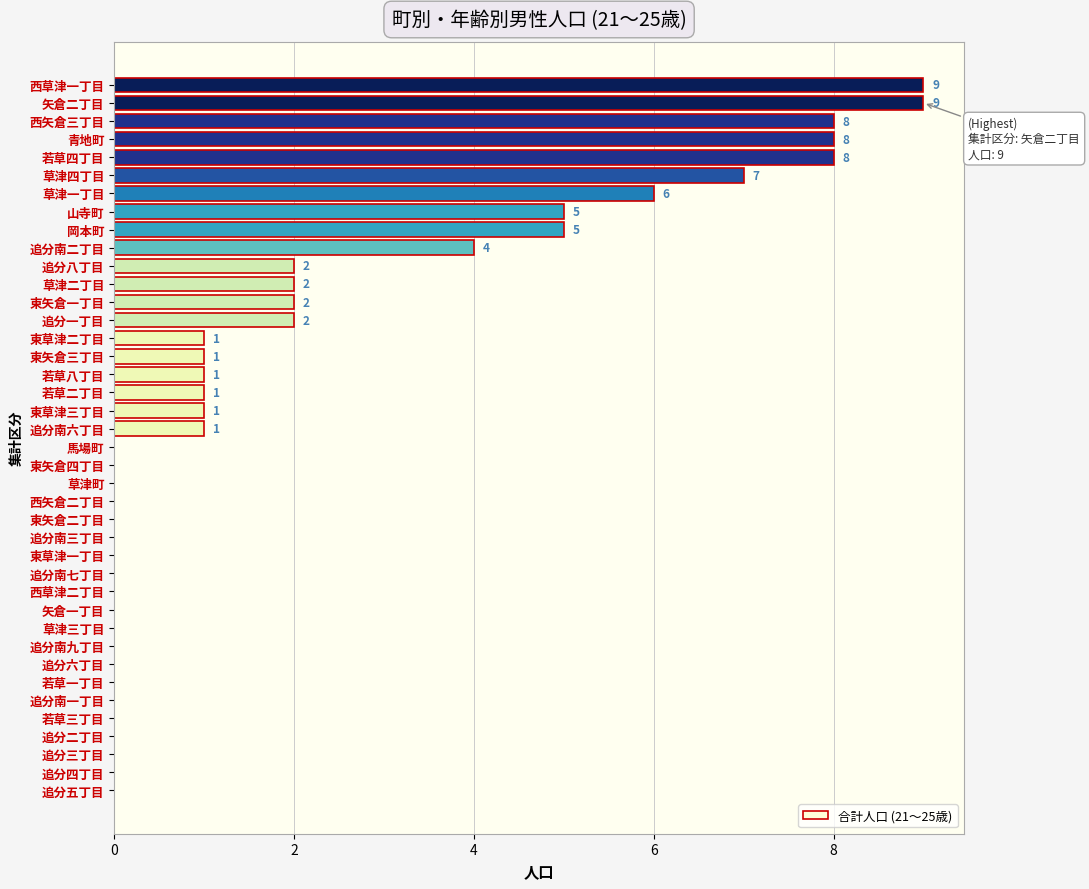

Which has a higher value, 草津四丁目 or 草津二丁目?

草津四丁目